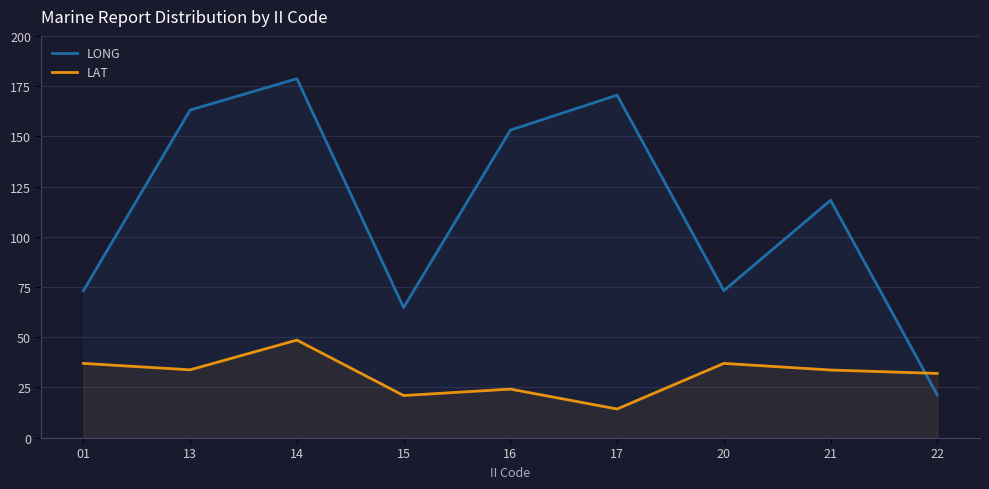

What are all the series names shown in the legend?

LONG, LAT